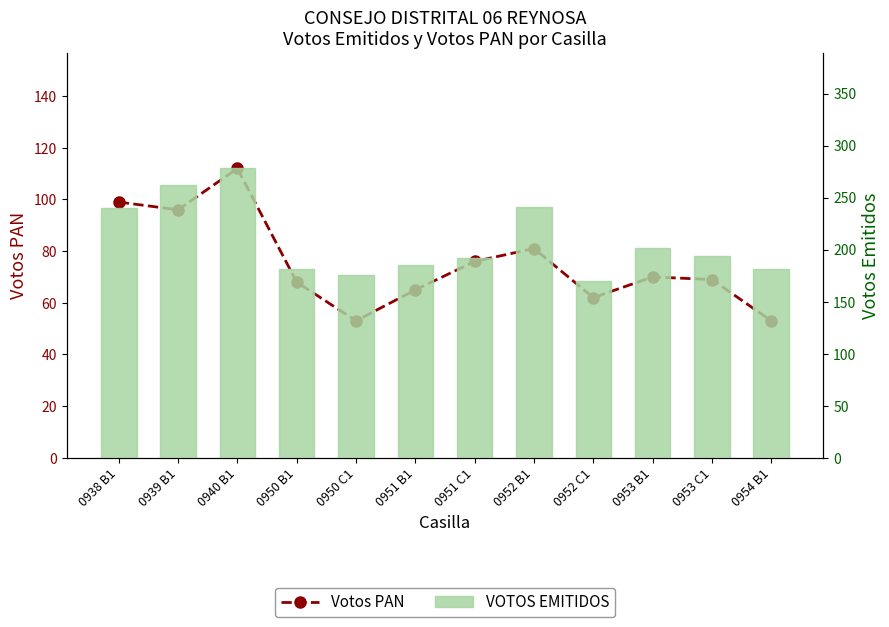

Is the value of Votos PAN at 0938 B1 greater than the value of VOTOS EMITIDOS at 0939 B1?

No